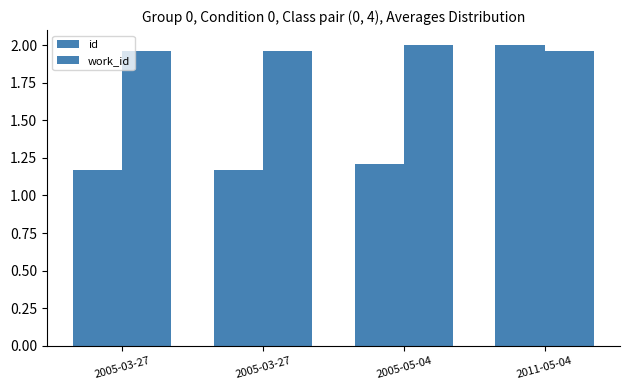

How many bars are there in each group?

2